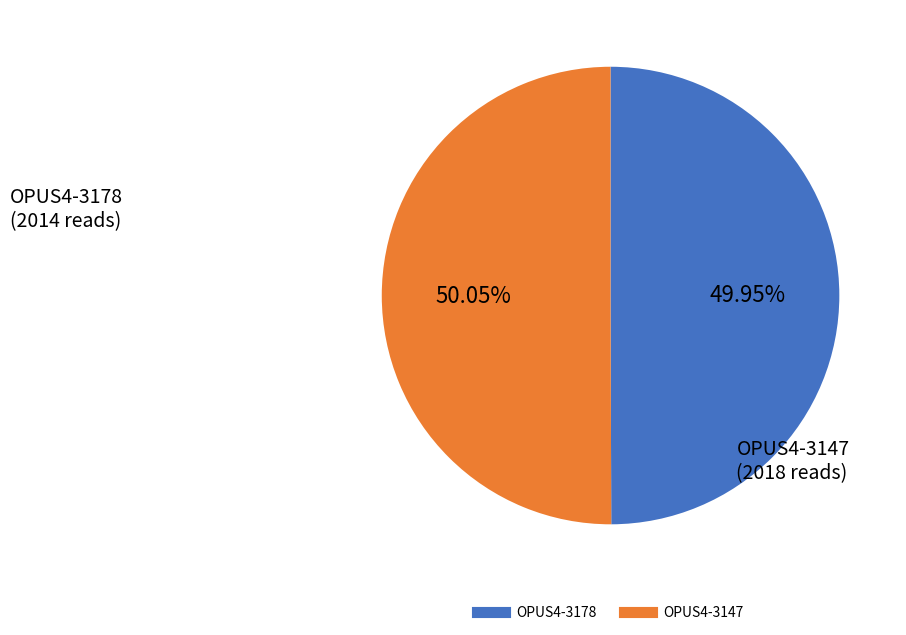

Combined, do OPUS4-3147 and OPUS4-3178 account for over 50%?

Yes